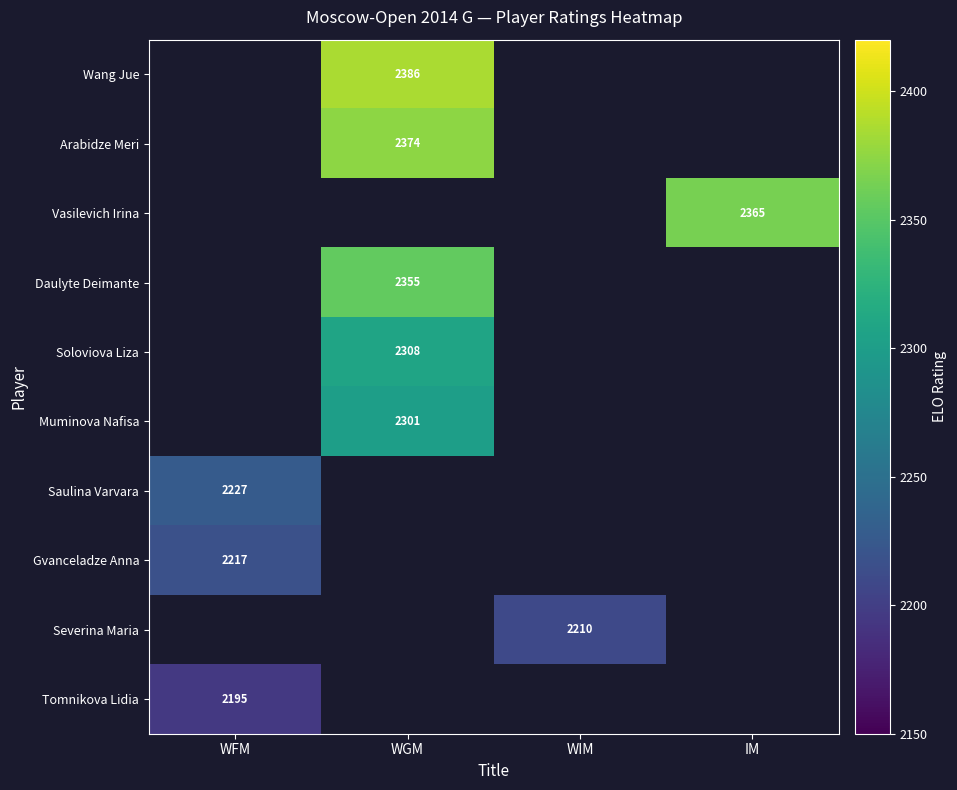

The Severina Maria series shows 2210 at WIM. True or false?

True